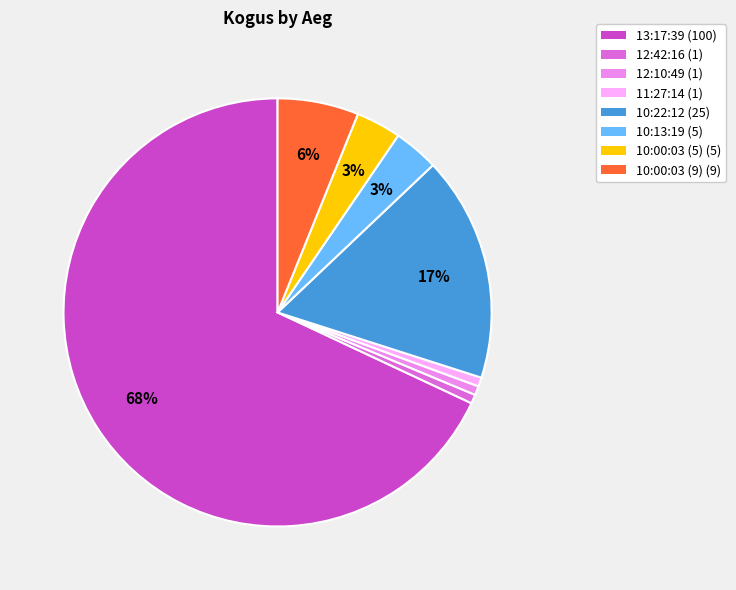

Which has a higher value, 10:00:03 (9) or 10:00:03 (5)?

10:00:03 (9)